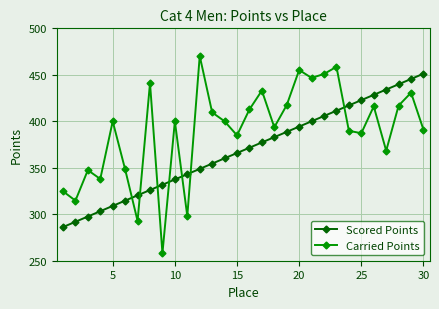

What are all the series names shown in the legend?

Scored Points, Carried Points